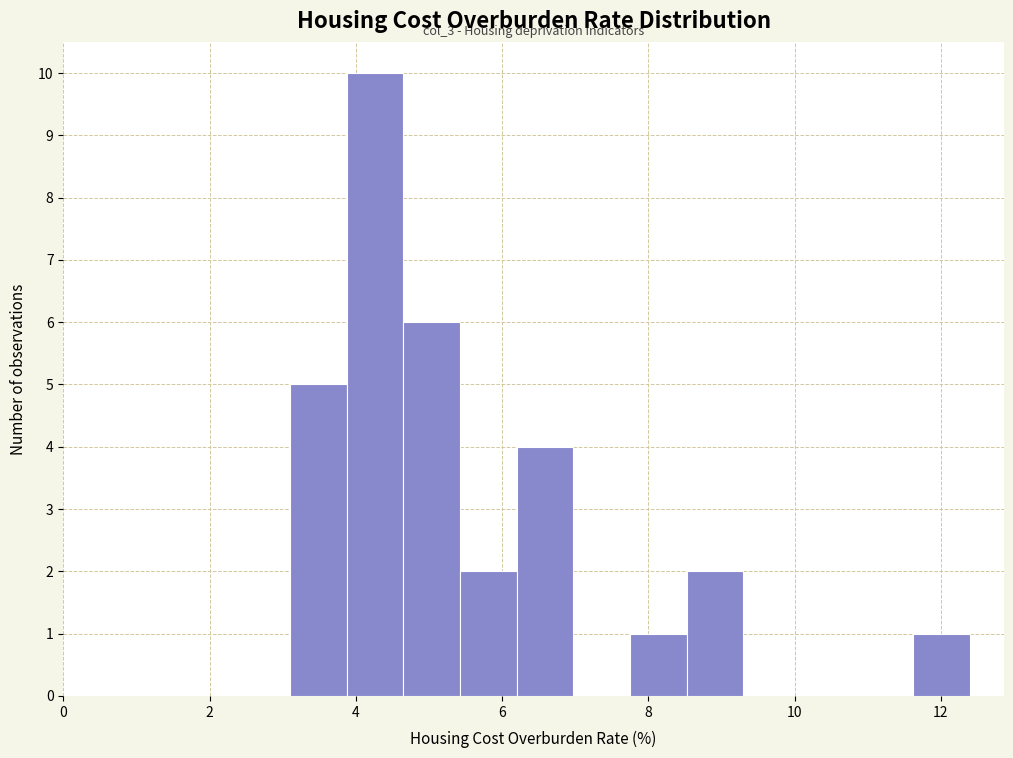

Around what value on the x-axis is the tallest bar? Give the approximate position of its centre, as read against the axis.

4.2